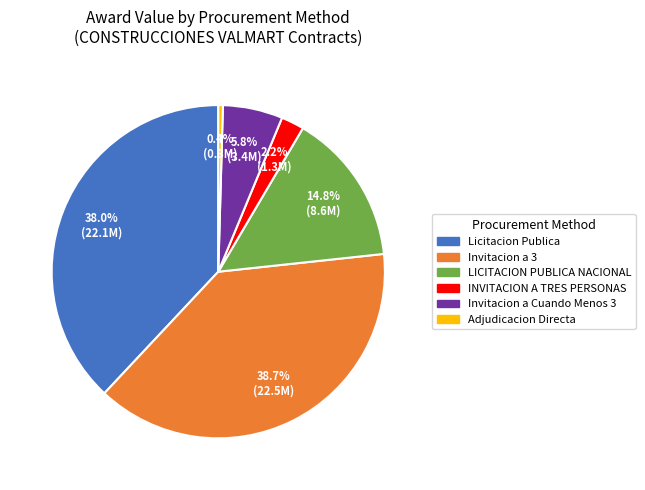

Does any single category account for the majority?

No